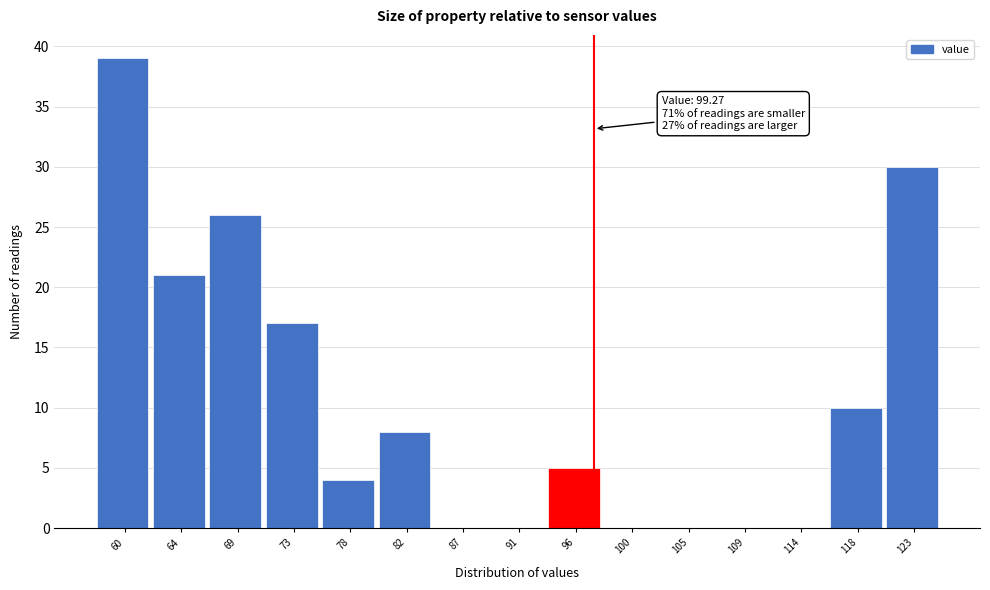

Reading right to left, transcribe all the data shown in this chart.

123=30	118=10	114=0	109=0	105=0	100=0	96=5	91=0	87=0	82=8	78=4	73=17	69=26	64=21	60=39